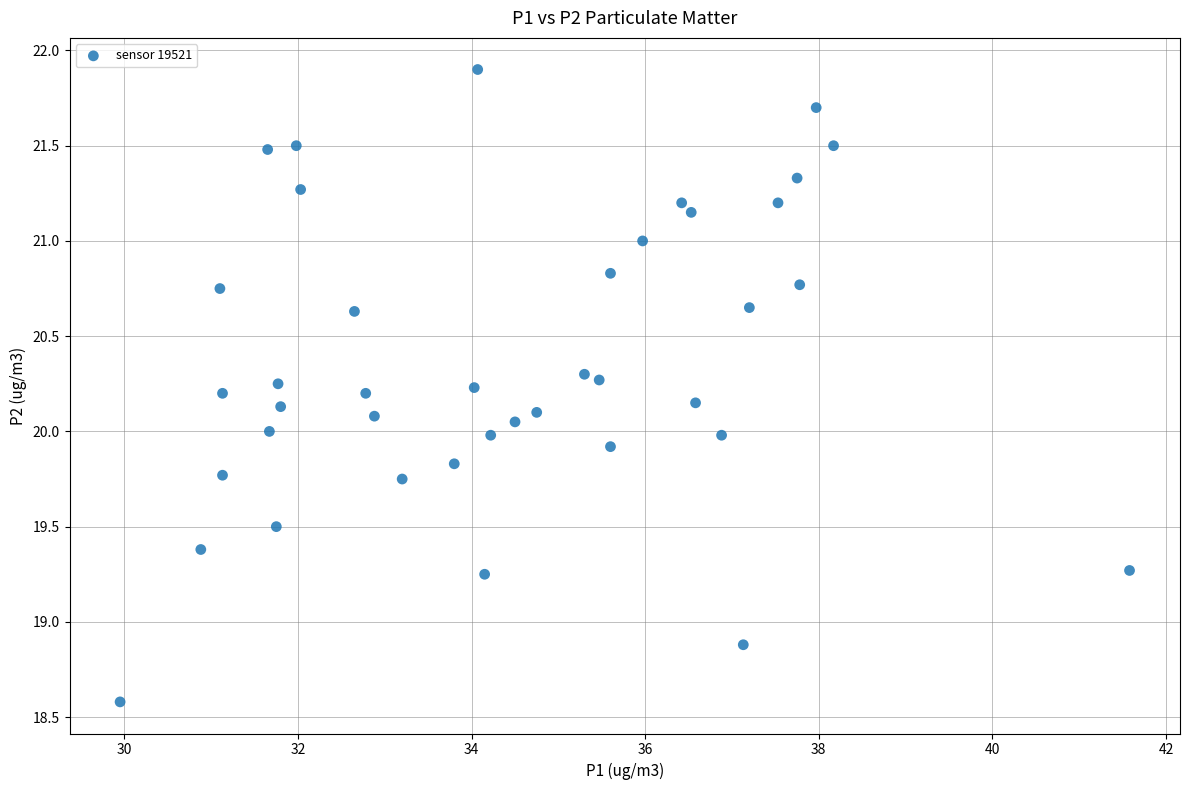

What is the range of Y values (max minus min)?

3.3